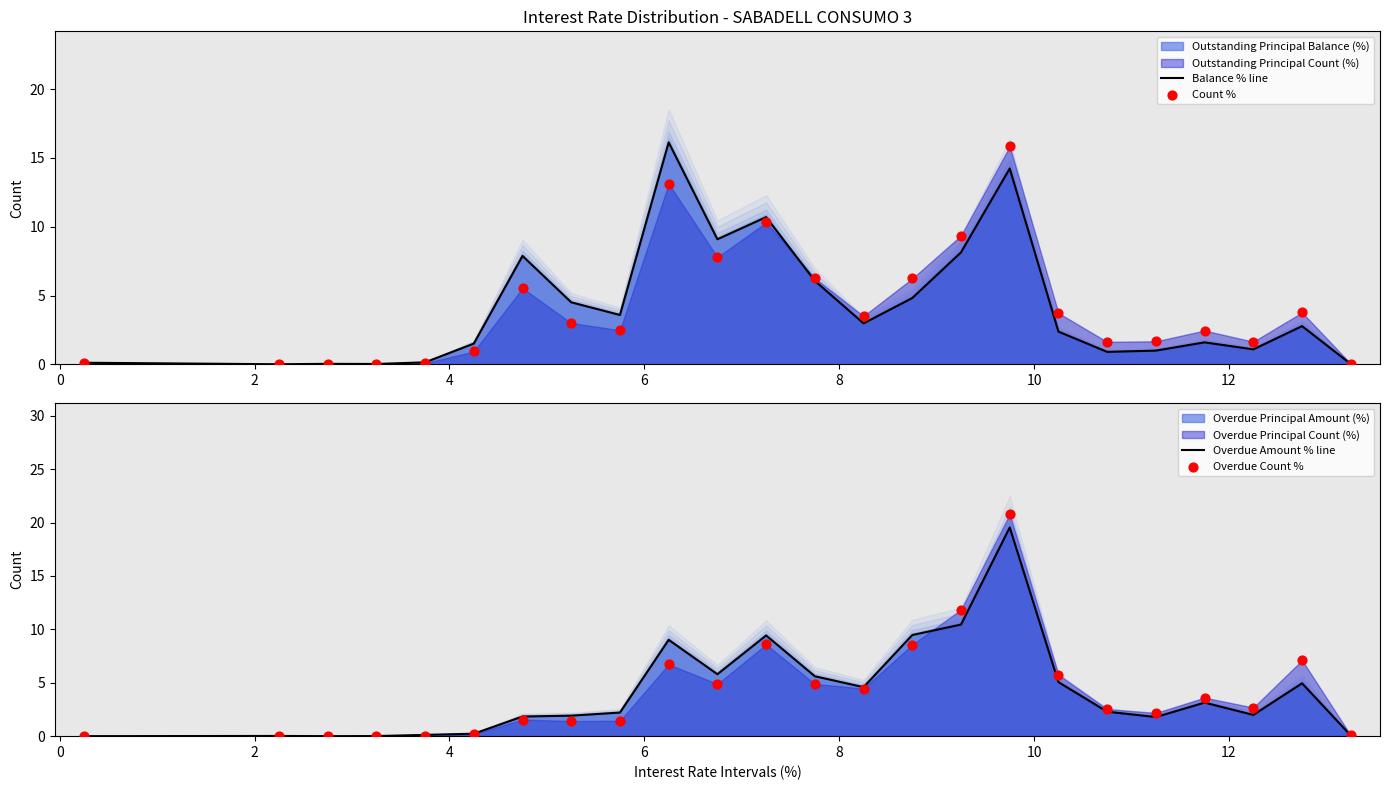

At how many categories does at least one series exceed 1?

18